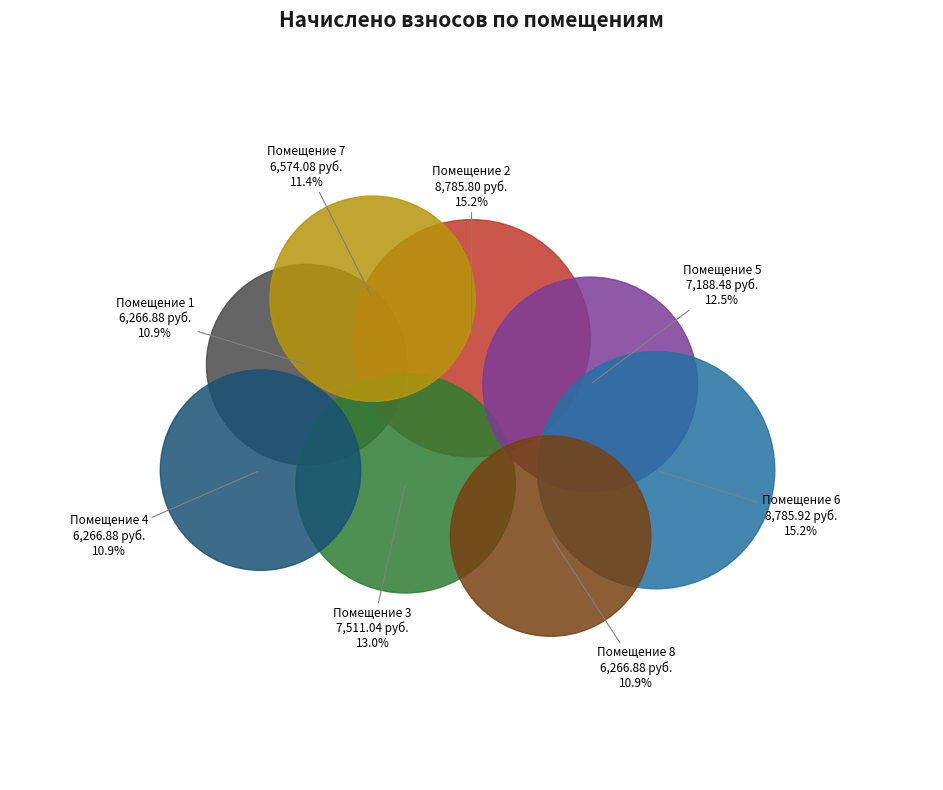

What percentage do 5 and 1 together represent?

23.3%